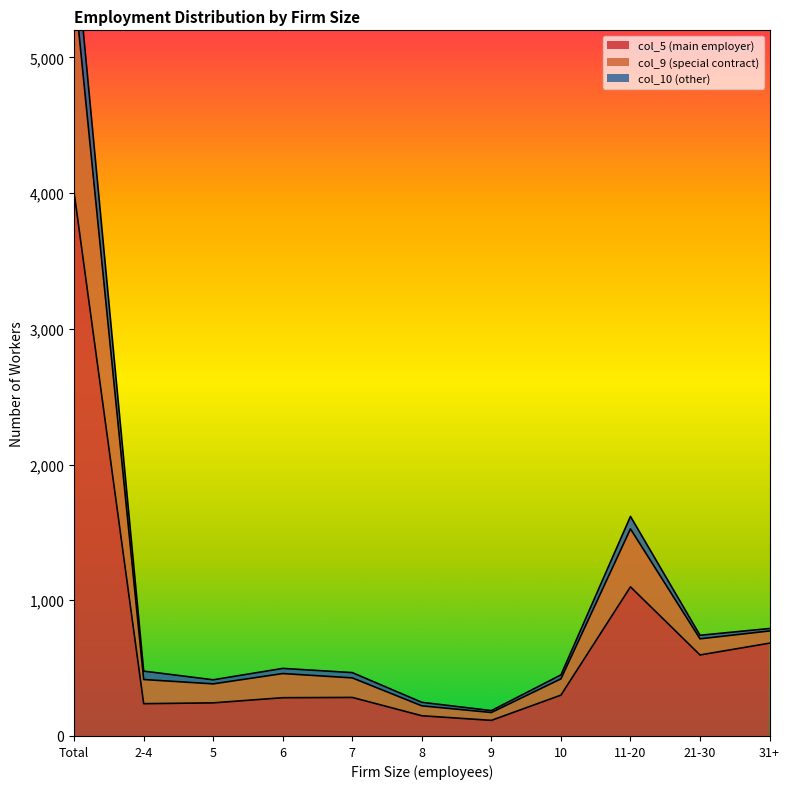

At which category is the sum across all series the highest?

Total